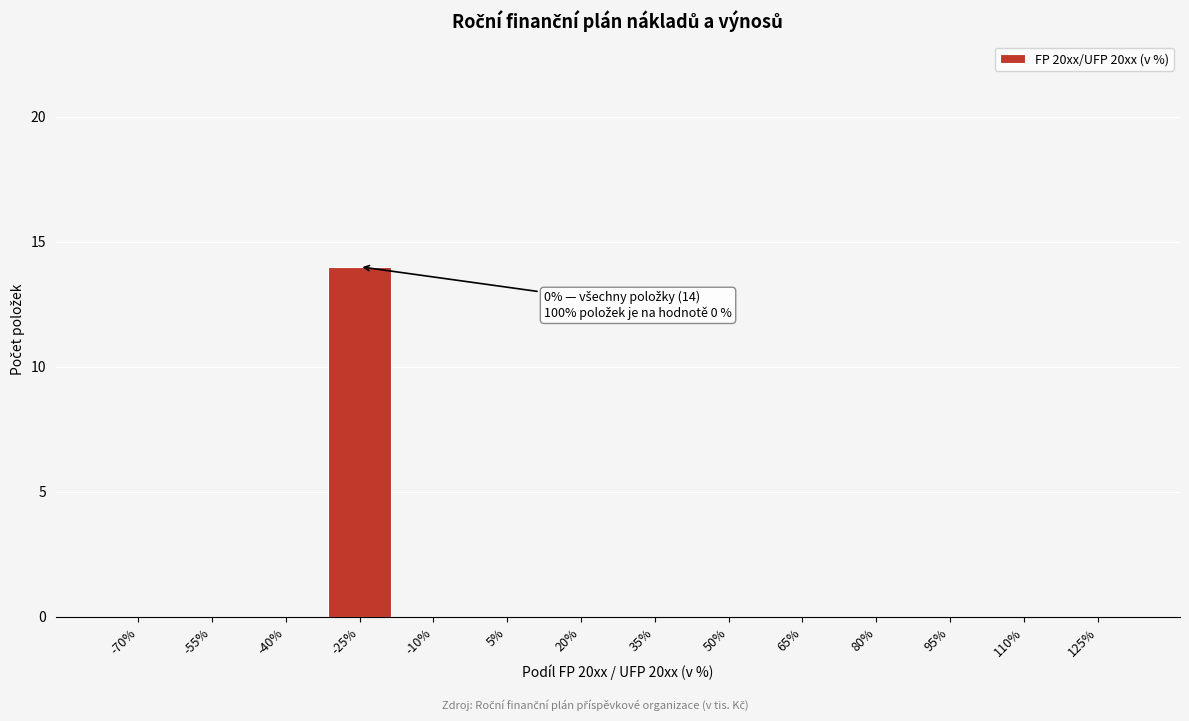

Reading right to left, transcribe all the data shown in this chart.

125%=0	110%=0	95%=0	80%=0	65%=0	50%=0	35%=0	20%=0	5%=0	-10%=0	-25%=14	-40%=0	-55%=0	-70%=0